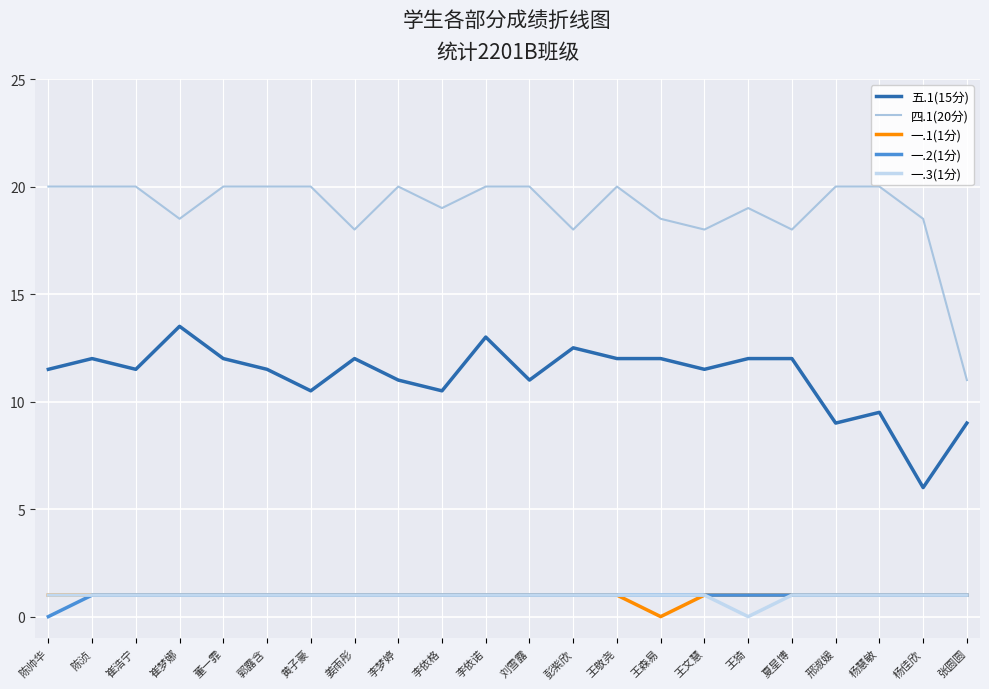

At which category does 一.1(1分) reach its first local valley?

王森易